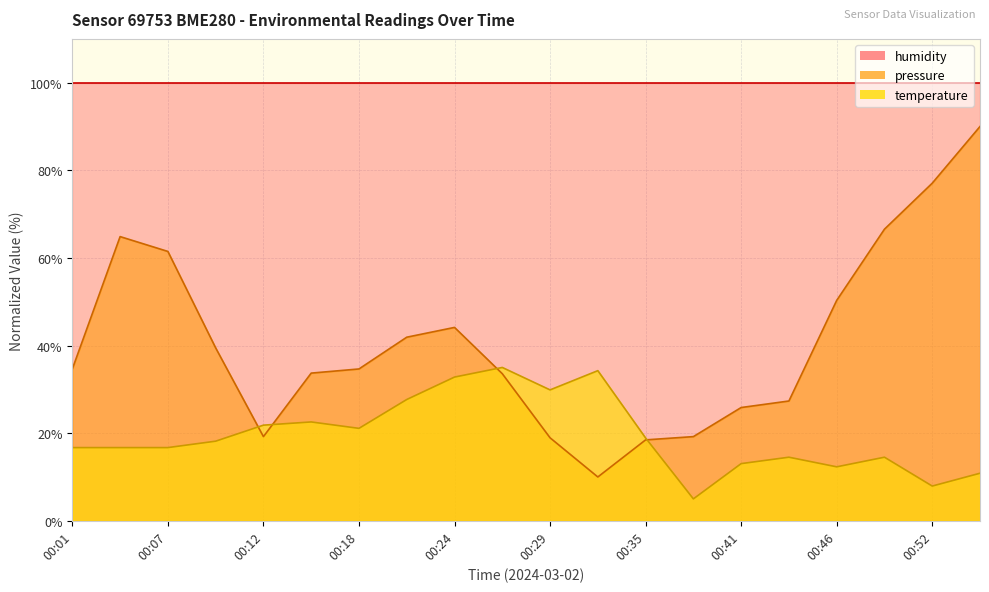

Does the chart display data point markers on the line(s)?

No